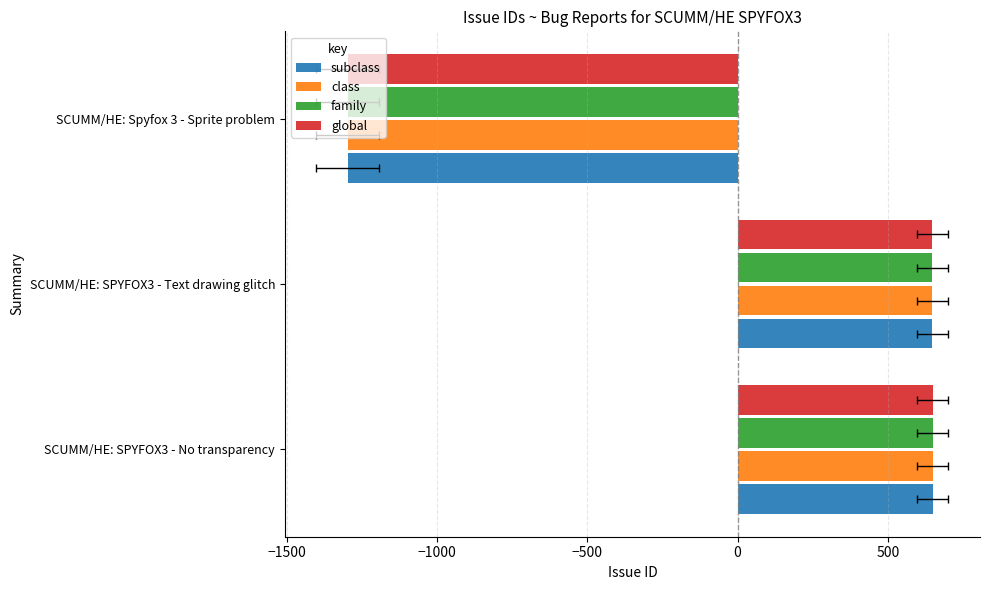

Which has a higher value, SCUMM/HE: Spyfox 3 - Sprite problem or SCUMM/HE: SPYFOX3 - Text drawing glitch?

SCUMM/HE: SPYFOX3 - Text drawing glitch